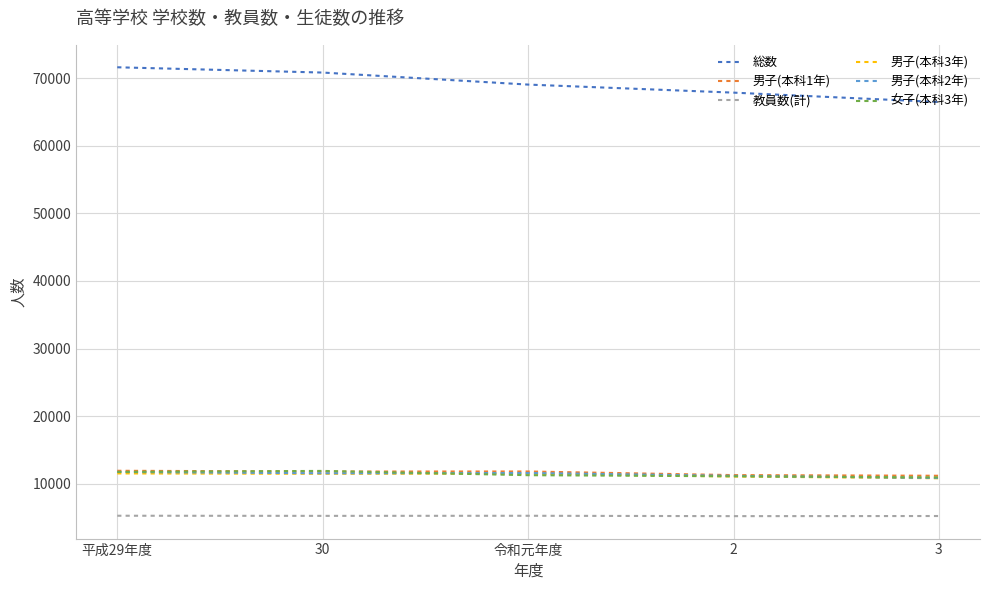

What is the average value of the 教員数(計) series?

5257